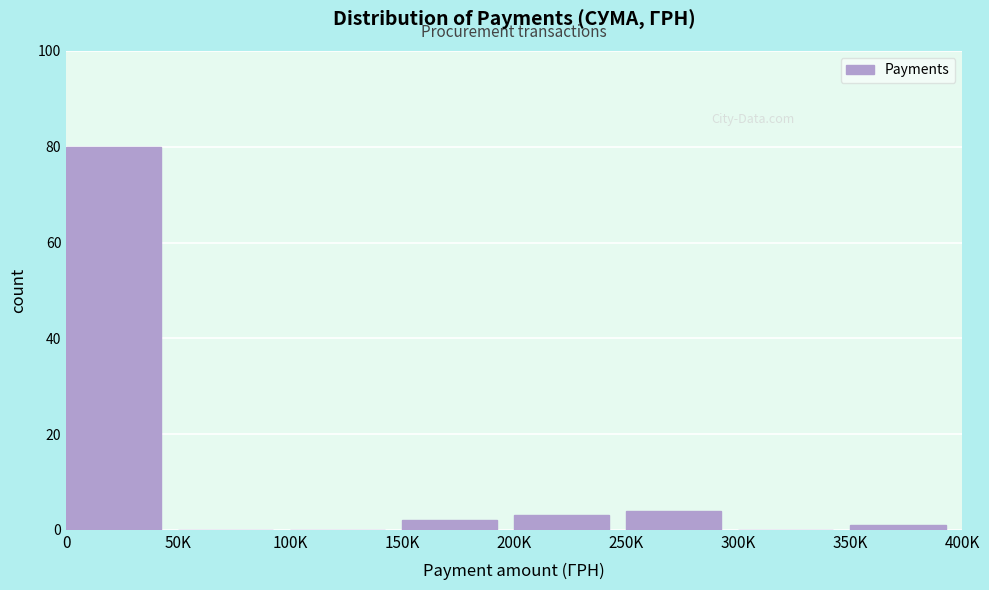

Reading right to left, what are all the values shown in this chart?

350K=1	300K=0	250K=4	200K=3	150K=2	100K=0	50K=0	0=80